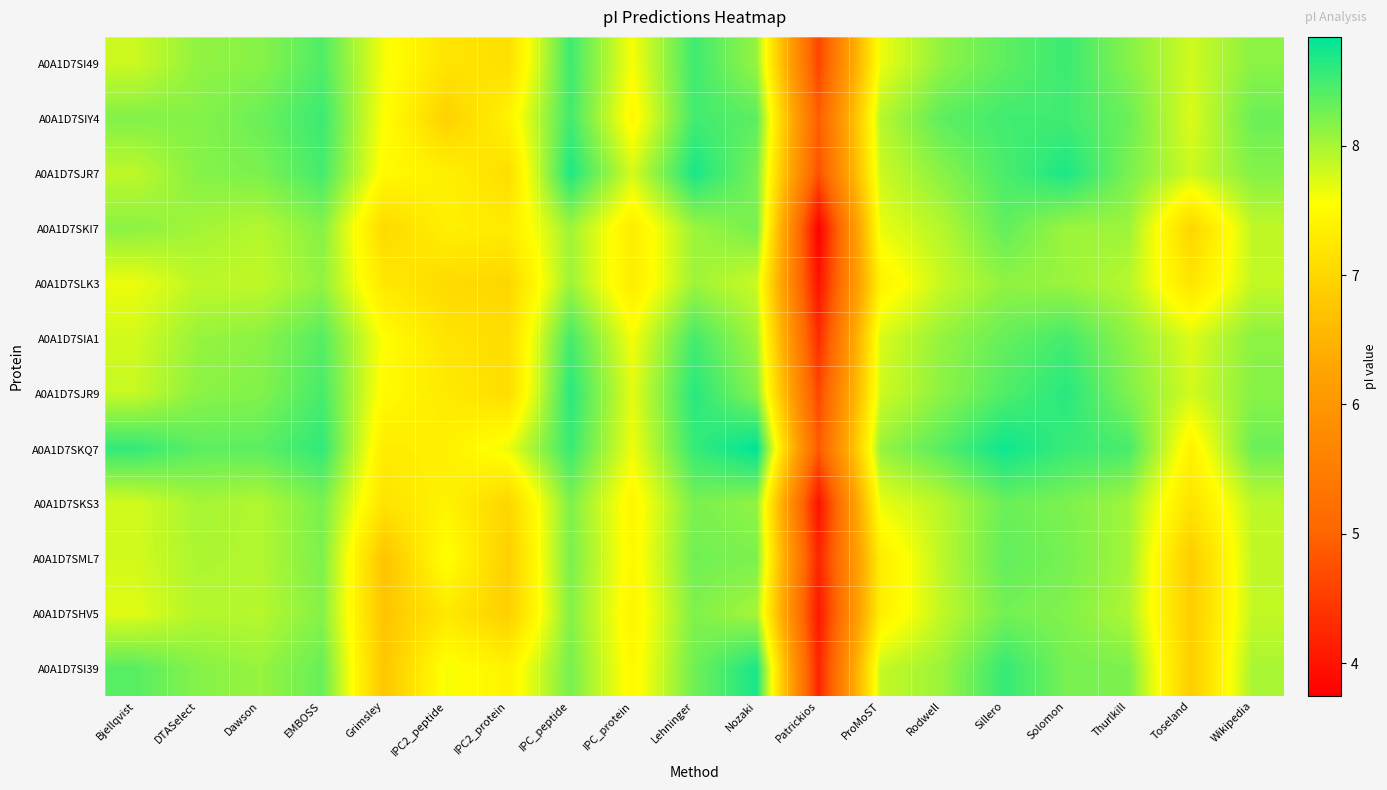

Reading left to right, transcribe all the data shown in this chart.

A0A1D7SI49: Bjellqvist=7.8	DTASelect=8.1	Dawson=8.2	EMBOSS=8.4	Grimsley=7.6	IPC2_peptide=7.2	IPC2_protein=7.1	IPC_peptide=8.5	IPC_protein=7.6	Lehninger=8.5	Nozaki=8.1	Patrickios=4.6	ProMoST=7.7	Rodwell=8.1	Sillero=8.4	Solomon=8.5	Thurlkill=8.2	Toseland=7.8	Wikipedia=8.1
A0A1D7SIY4: Bjellqvist=8.2	DTASelect=8.2	Dawson=8.3	EMBOSS=8.5	Grimsley=7.6	IPC2_peptide=6.9	IPC2_protein=7.4	IPC_peptide=8.5	IPC_protein=7.5	Lehninger=8.5	Nozaki=8.4	Patrickios=4.9	ProMoST=7.9	Rodwell=8.4	Sillero=8.5	Solomon=8.5	Thurlkill=8.3	Toseland=7.7	Wikipedia=8.3
A0A1D7SJR7: Bjellqvist=7.9	DTASelect=8.2	Dawson=8.2	EMBOSS=8.5	Grimsley=7.5	IPC2_peptide=7.4	IPC2_protein=7.1	IPC_peptide=8.7	IPC_protein=7.8	Lehninger=8.7	Nozaki=8.2	Patrickios=4.7	ProMoST=7.8	Rodwell=8.2	Sillero=8.5	Solomon=8.7	Thurlkill=8.2	Toseland=7.8	Wikipedia=8.2
A0A1D7SKI7: Bjellqvist=8.1	DTASelect=8.0	Dawson=7.9	EMBOSS=8.2	Grimsley=7.0	IPC2_peptide=7.4	IPC2_protein=7.3	IPC_peptide=8.0	IPC_protein=7.3	Lehninger=8.1	Nozaki=8.2	Patrickios=3.7	ProMoST=7.7	Rodwell=7.9	Sillero=8.3	Solomon=8.1	Thurlkill=8.1	Toseland=7.0	Wikipedia=7.9
A0A1D7SLK3: Bjellqvist=7.7	DTASelect=7.9	Dawson=7.9	EMBOSS=8.1	Grimsley=7.2	IPC2_peptide=7.1	IPC2_protein=7.0	IPC_peptide=8.1	IPC_protein=7.3	Lehninger=8.1	Nozaki=7.8	Patrickios=4.0	ProMoST=7.4	Rodwell=7.8	Sillero=8.1	Solomon=8.1	Thurlkill=7.9	Toseland=7.2	Wikipedia=7.9
A0A1D7SIA1: Bjellqvist=7.8	DTASelect=8.1	Dawson=8.1	EMBOSS=8.4	Grimsley=7.6	IPC2_peptide=7.2	IPC2_protein=7.1	IPC_peptide=8.5	IPC_protein=7.6	Lehninger=8.5	Nozaki=8.0	Patrickios=4.3	ProMoST=7.8	Rodwell=8.1	Sillero=8.3	Solomon=8.5	Thurlkill=8.1	Toseland=7.7	Wikipedia=8.1
A0A1D7SJR9: Bjellqvist=7.8	DTASelect=8.1	Dawson=8.2	EMBOSS=8.5	Grimsley=7.5	IPC2_peptide=7.3	IPC2_protein=7.1	IPC_peptide=8.6	IPC_protein=7.7	Lehninger=8.6	Nozaki=8.2	Patrickios=4.6	ProMoST=7.8	Rodwell=8.1	Sillero=8.4	Solomon=8.6	Thurlkill=8.2	Toseland=7.8	Wikipedia=8.2
A0A1D7SKQ7: Bjellqvist=8.6	DTASelect=8.4	Dawson=8.4	EMBOSS=8.6	Grimsley=7.3	IPC2_peptide=7.4	IPC2_protein=7.7	IPC_peptide=8.6	IPC_protein=7.6	Lehninger=8.6	Nozaki=8.8	Patrickios=4.9	ProMoST=8.1	Rodwell=8.4	Sillero=8.8	Solomon=8.6	Thurlkill=8.5	Toseland=7.4	Wikipedia=8.3
A0A1D7SKS3: Bjellqvist=7.8	DTASelect=8.0	Dawson=8.0	EMBOSS=8.2	Grimsley=7.2	IPC2_peptide=7.4	IPC2_protein=7.0	IPC_peptide=8.2	IPC_protein=7.4	Lehninger=8.2	Nozaki=8.1	Patrickios=4.0	ProMoST=7.7	Rodwell=7.9	Sillero=8.3	Solomon=8.2	Thurlkill=8.0	Toseland=7.2	Wikipedia=7.9
A0A1D7SML7: Bjellqvist=7.8	DTASelect=8.0	Dawson=8.0	EMBOSS=8.2	Grimsley=6.7	IPC2_peptide=7.6	IPC2_protein=6.9	IPC_peptide=8.2	IPC_protein=7.5	Lehninger=8.3	Nozaki=8.2	Patrickios=4.2	ProMoST=7.3	Rodwell=7.9	Sillero=8.3	Solomon=8.2	Thurlkill=8.0	Toseland=6.9	Wikipedia=7.9
A0A1D7SHV5: Bjellqvist=7.7	DTASelect=7.9	Dawson=7.9	EMBOSS=8.2	Grimsley=6.7	IPC2_peptide=7.2	IPC2_protein=6.9	IPC_peptide=8.2	IPC_protein=7.4	Lehninger=8.2	Nozaki=8.0	Patrickios=4.0	ProMoST=7.4	Rodwell=7.9	Sillero=8.3	Solomon=8.2	Thurlkill=8.0	Toseland=6.9	Wikipedia=7.9
A0A1D7SI39: Bjellqvist=8.4	DTASelect=8.2	Dawson=8.1	EMBOSS=8.3	Grimsley=6.8	IPC2_peptide=7.6	IPC2_protein=7.4	IPC_peptide=8.2	IPC_protein=7.5	Lehninger=8.3	Nozaki=8.7	Patrickios=4.2	ProMoST=7.8	Rodwell=8.1	Sillero=8.6	Solomon=8.2	Thurlkill=8.2	Toseland=6.9	Wikipedia=8.0